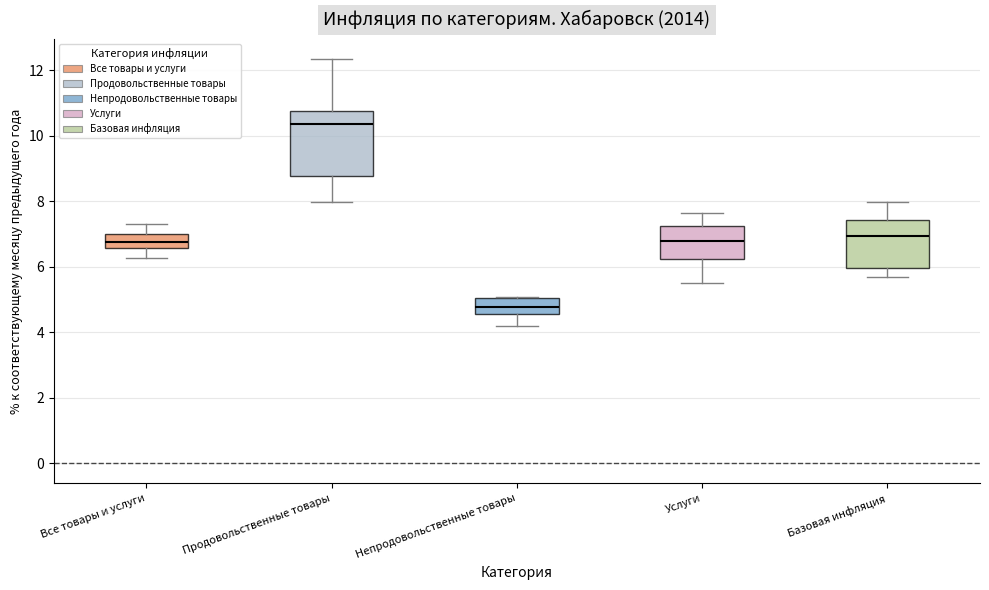

Which box has the highest median line?

Продовольственные товары